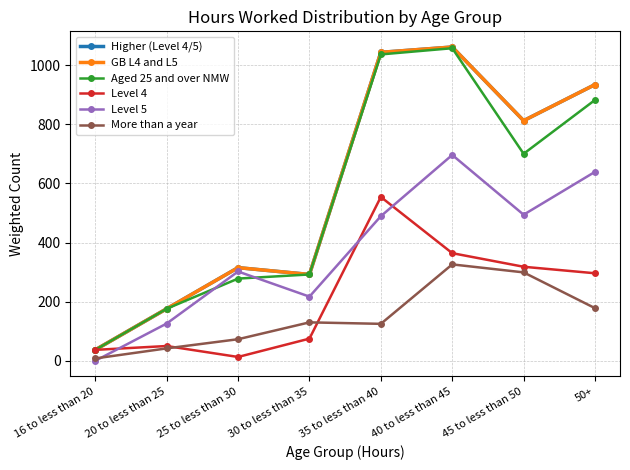

Does the chart have visible grid lines?

Yes